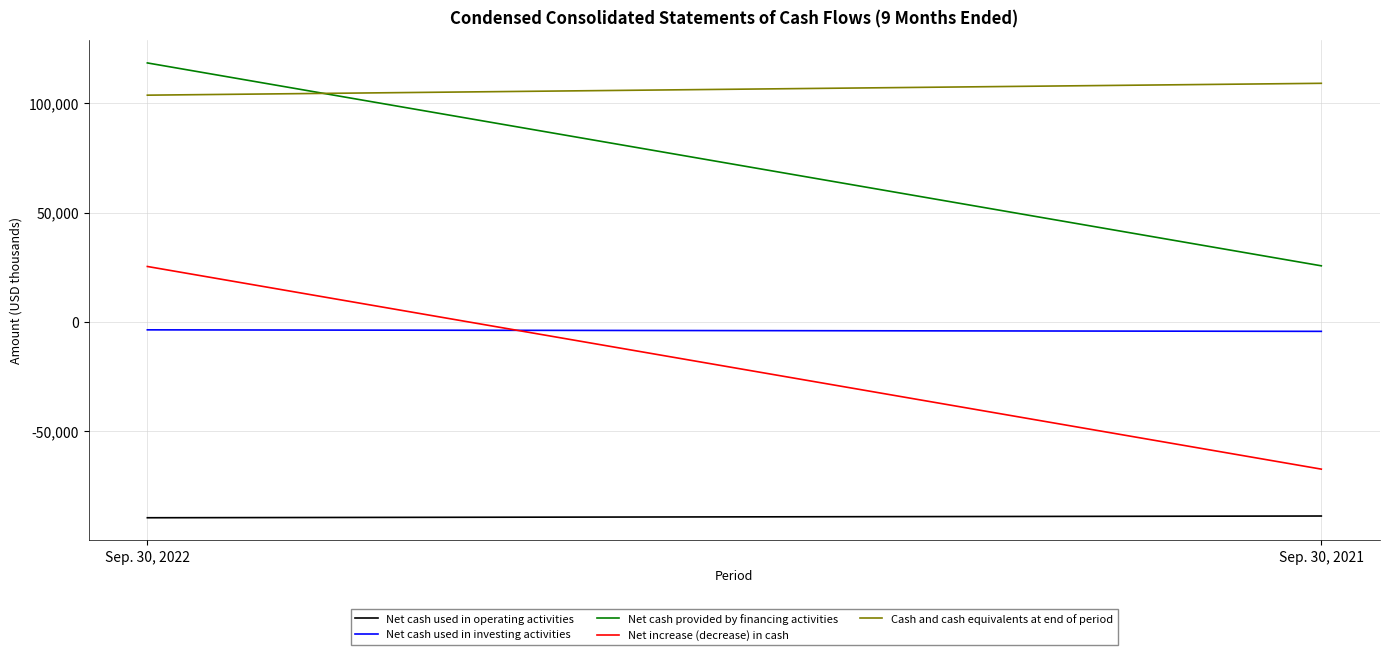

At which category does the chart reach its peak across all series?

Sep. 30, 2022